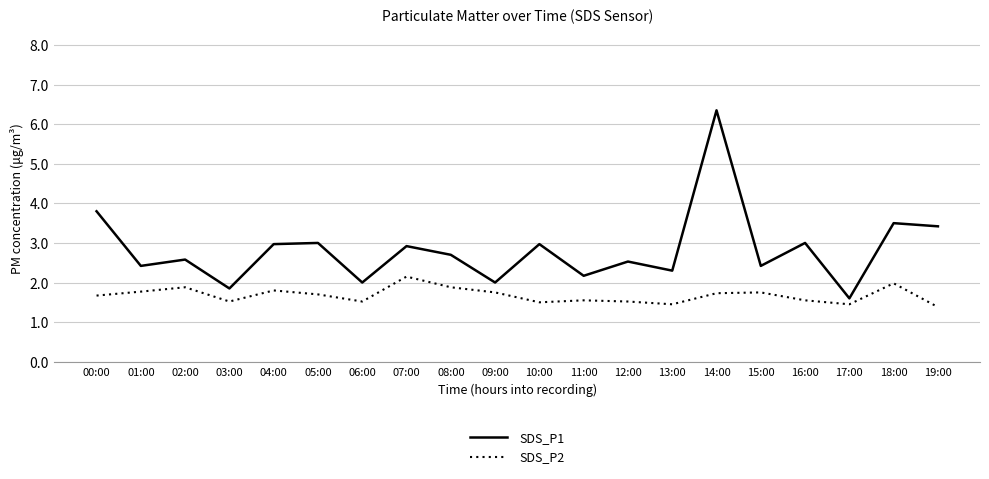

Which series has the widest spread of values?

SDS_P1